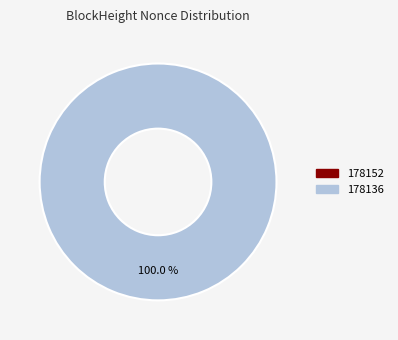

Do 178136 and 178152 together represent more than half of the pie?

Yes